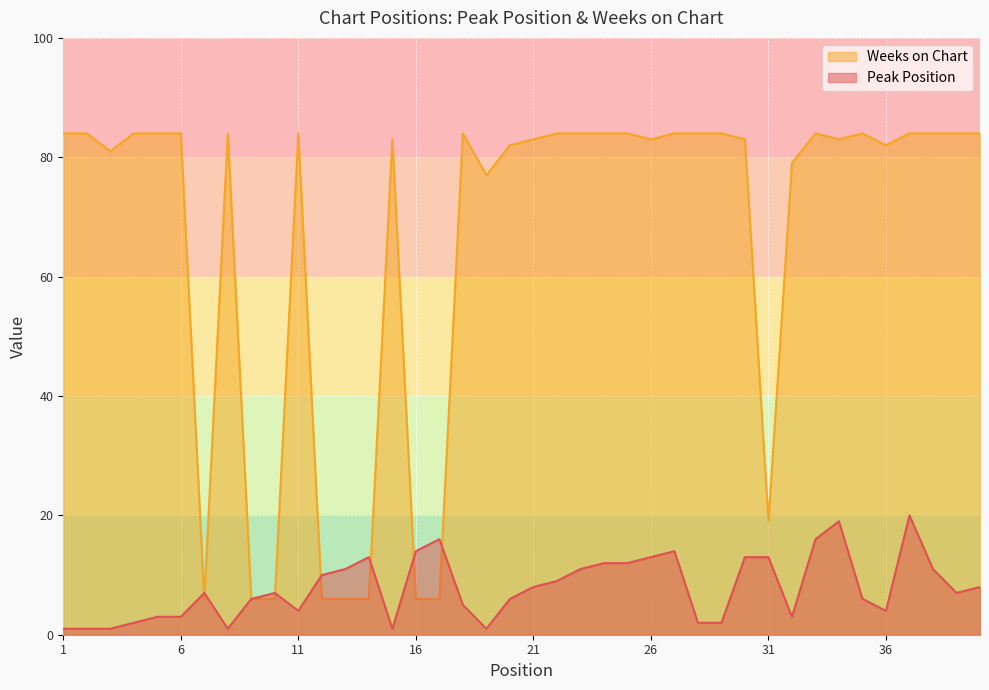

Reading left to right, transcribe all the data shown in this chart.

Peak Position: 1	1	1	2	3	3	7	1	6	7	4	10	11	13	1	14	16	5	1	6	8	9	11	12	12	13	14	2	2	13	13	3	16	19	6	4	20	11	7	8
Weeks on Chart: 84	84	81	84	84	84	6	84	6	6	84	6	6	6	83	6	6	84	77	82	83	84	84	84	84	83	84	84	84	83	19	79	84	83	84	82	84	84	84	84